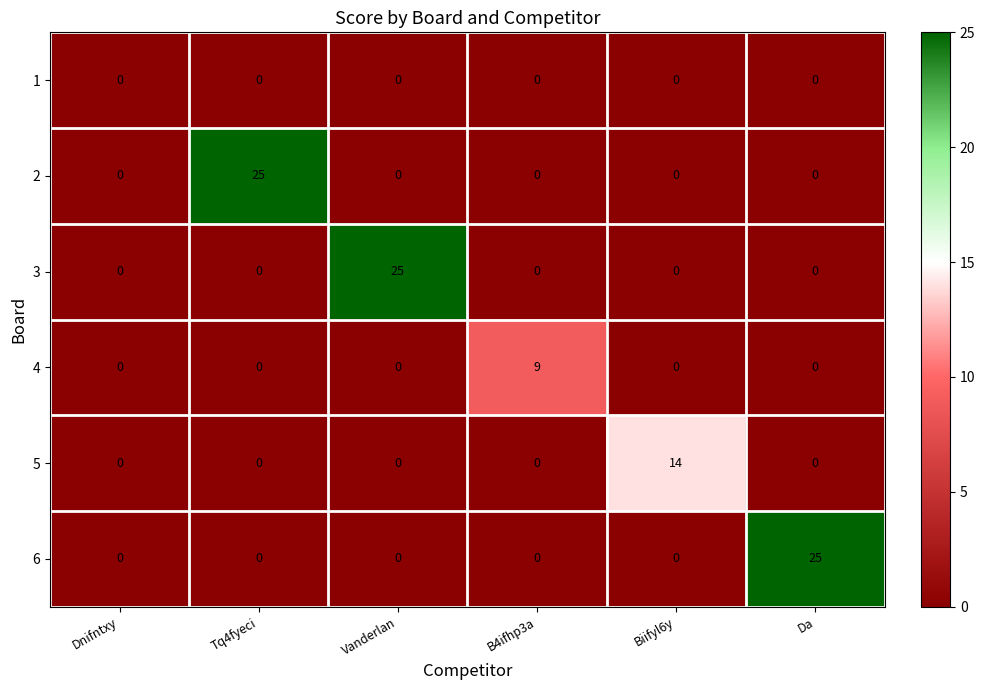

Which series changed the most between B4ifhp3a and Biifyl6y?

5